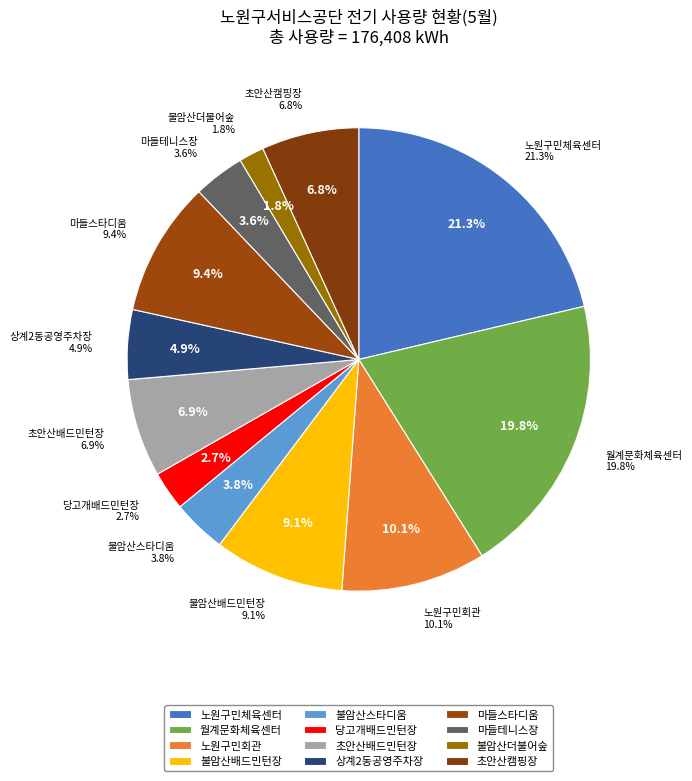

Rank the categories by value from lowest to highest.

불암산더불어숲, 당고개배드민턴장, 마들테니스장, 불암산스타디움, 상계2동공영주차장, 초안산캠핑장, 초안산배드민턴장, 불암산배드민턴장, 마들스타디움, 노원구민회관, 월계문화체육센터, 노원구민체육센터